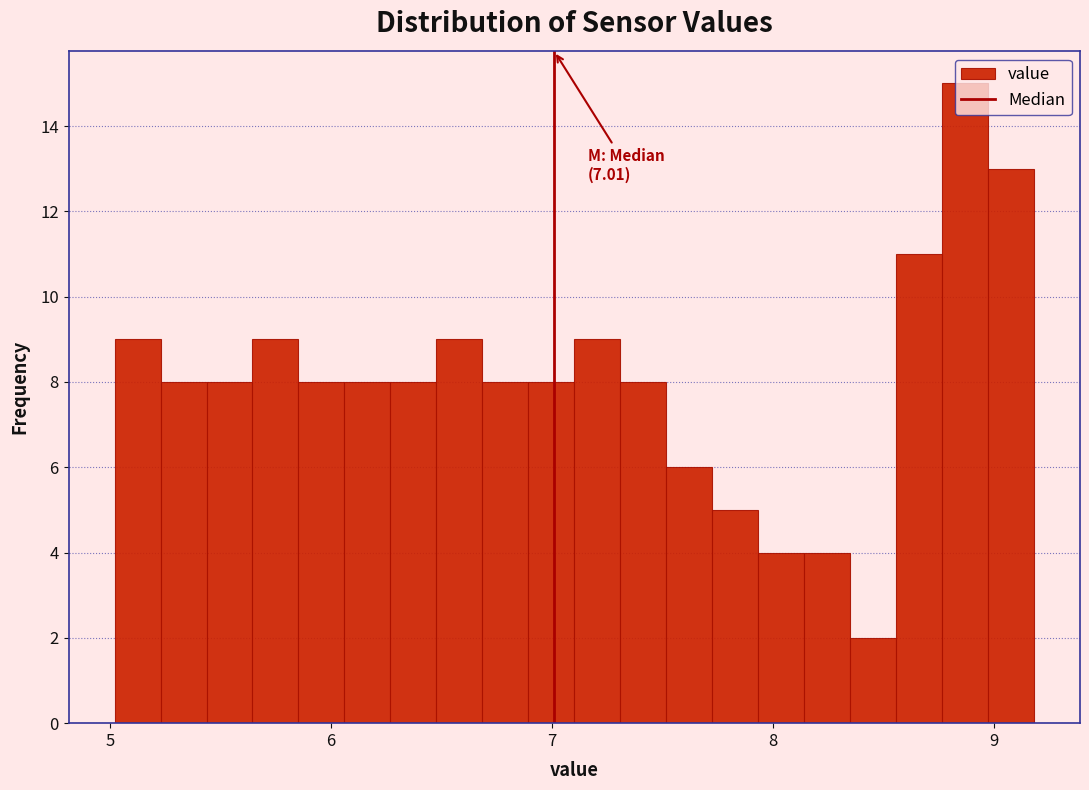

Read against the x-axis, roughly where is the centre of the tallest bar?

8.9